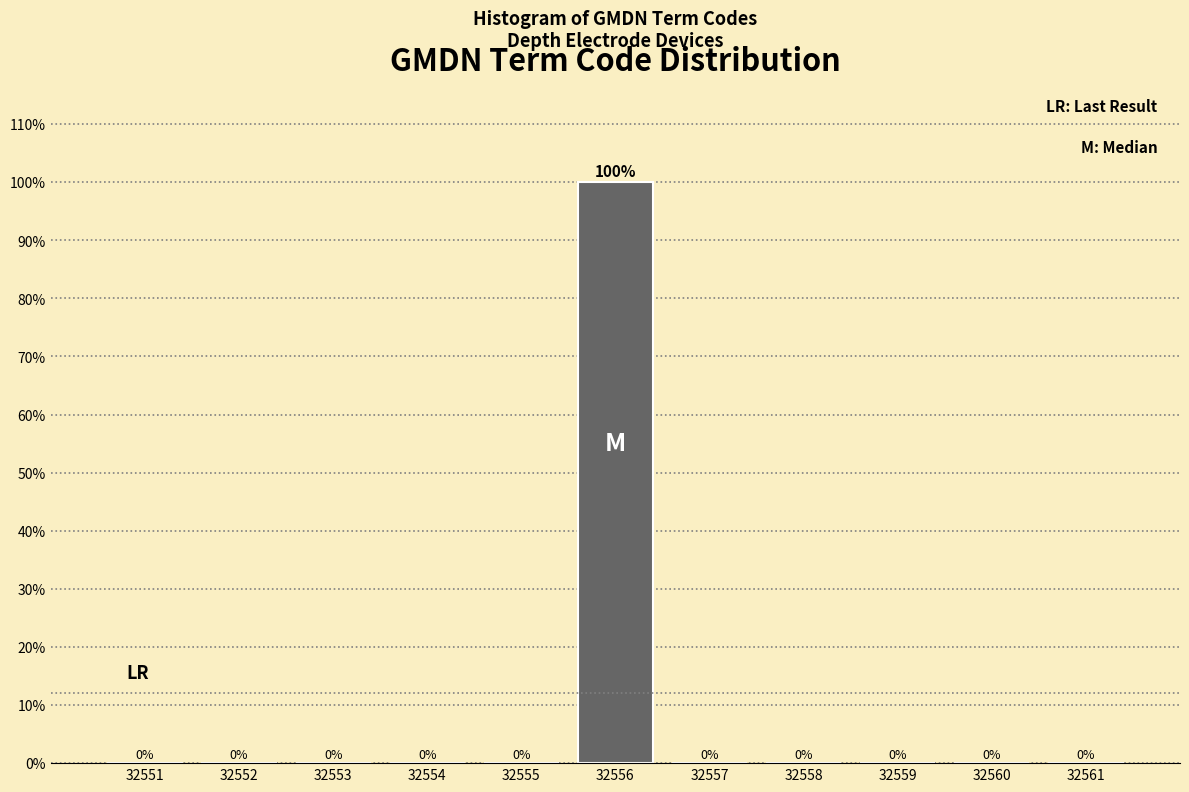

Reading left to right, transcribe this chart: for each bar, give the range it covers on the x-axis and its height.

32550.5 to 32551.5: 0
32551.5 to 32552.5: 0
32552.5 to 32553.5: 0
32553.5 to 32554.5: 0
32554.5 to 32555.5: 0
32555.5 to 32556.5: 100
32556.5 to 32557.5: 0
32557.5 to 32558.5: 0
32558.5 to 32559.5: 0
32559.5 to 32560.5: 0
32560.5 to 32561.5: 0